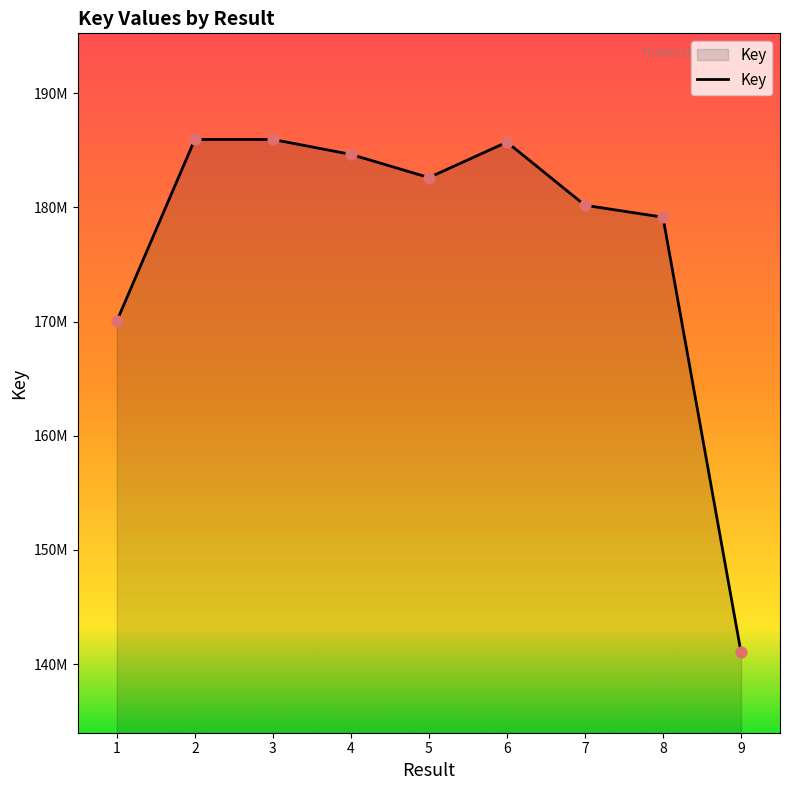

What is the change in value from 2 to 4?

-1306175